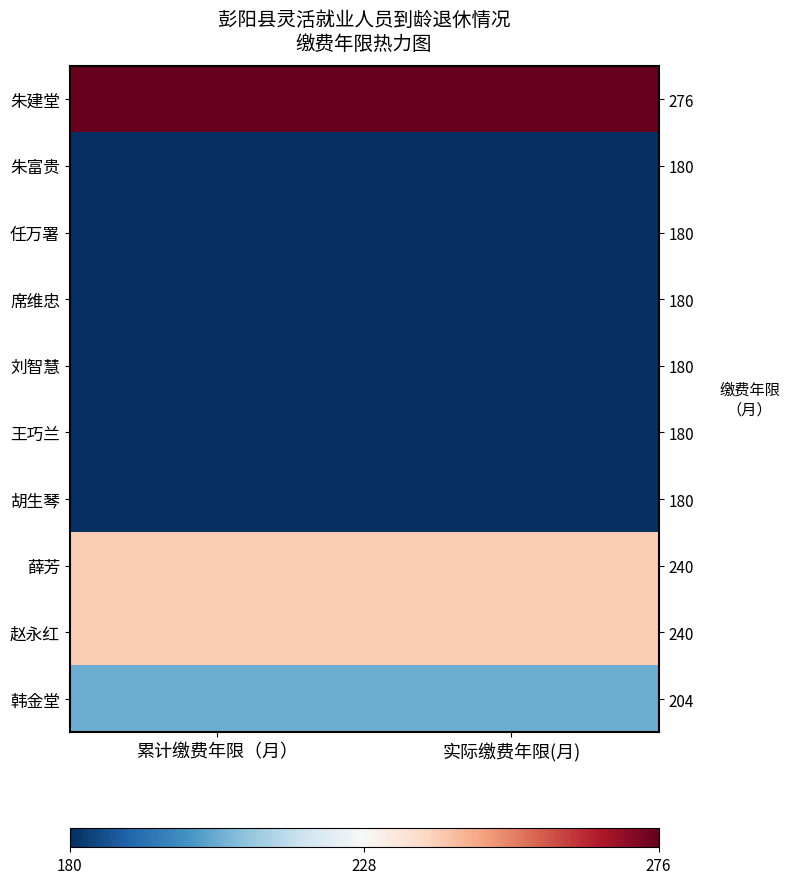

Is it true that 刘智慧 equals 180 at 实际缴费年限(月)?

True